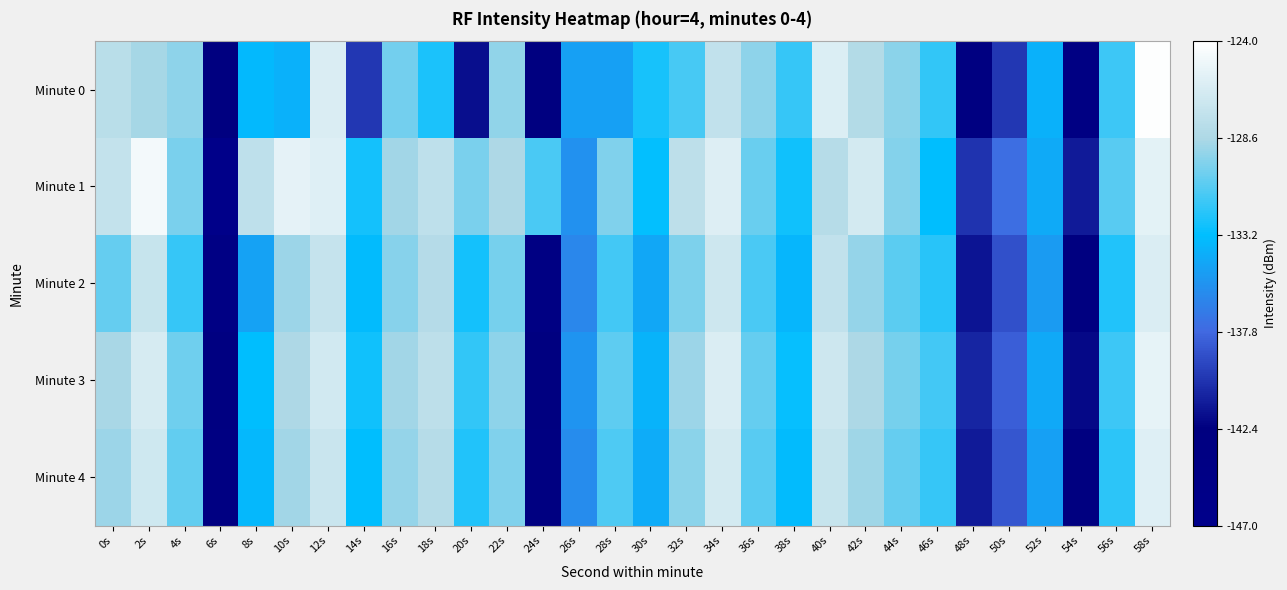

What is the total value across all series at 28s?

-657.8